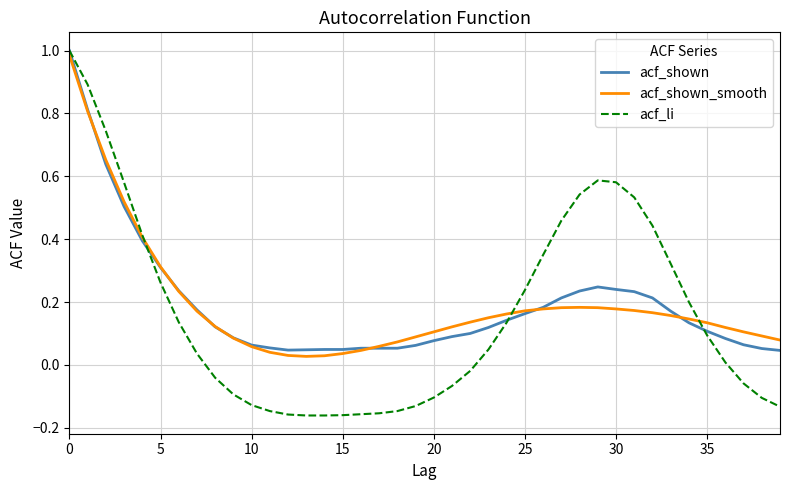

Which series has the largest range (max minus min)?

acf_li